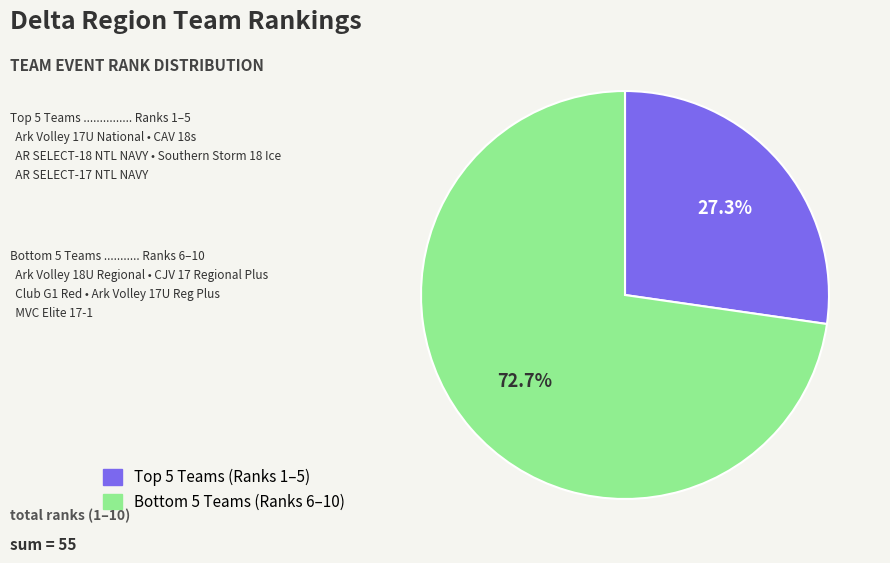

To the nearest percent, what is the difference between the largest and smallest slice percentages?

45%